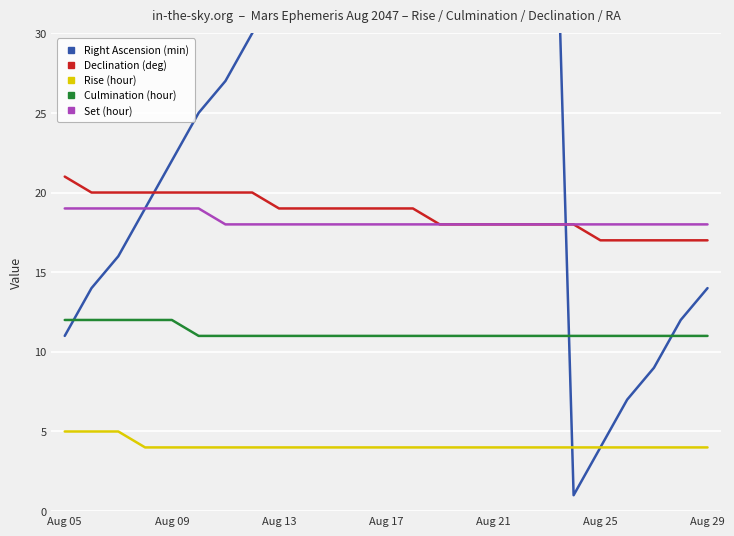

What is the minimum value for Rise (hour)?

4